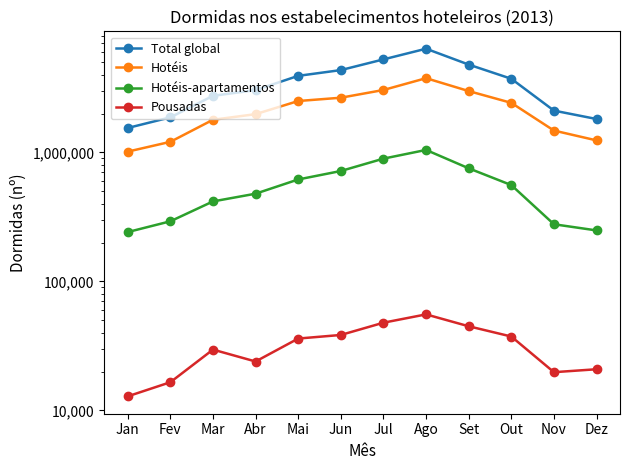

Reading right to left, what are all the values shown in this chart?

Total global: Dez=1815755	Nov=2109854	Out=3724951	Set=4799397	Ago=6371809	Jul=5265879	Jun=4349939	Mai=3924845	Abr=3042860	Mar=2747067	Fev=1870179	Jan=1547181
Hotéis: Dez=1239578	Nov=1477388	Out=2423135	Set=2990968	Ago=3765113	Jul=3048864	Jun=2656216	Mai=2504237	Abr=1980455	Mar=1791635	Fev=1208216	Jan=1014515
Hotéis-apartamentos: Dez=248397	Nov=277339	Out=558118	Set=753181	Ago=1045485	Jul=895089	Jun=717689	Mai=617079	Abr=478623	Mar=416901	Fev=292356	Jan=241194
Pousadas: Dez=20827	Nov=19762	Out=37357	Set=44864	Ago=55478	Jul=47819	Jun=38417	Mai=36027	Abr=23917	Mar=29578	Fev=16518	Jan=12839